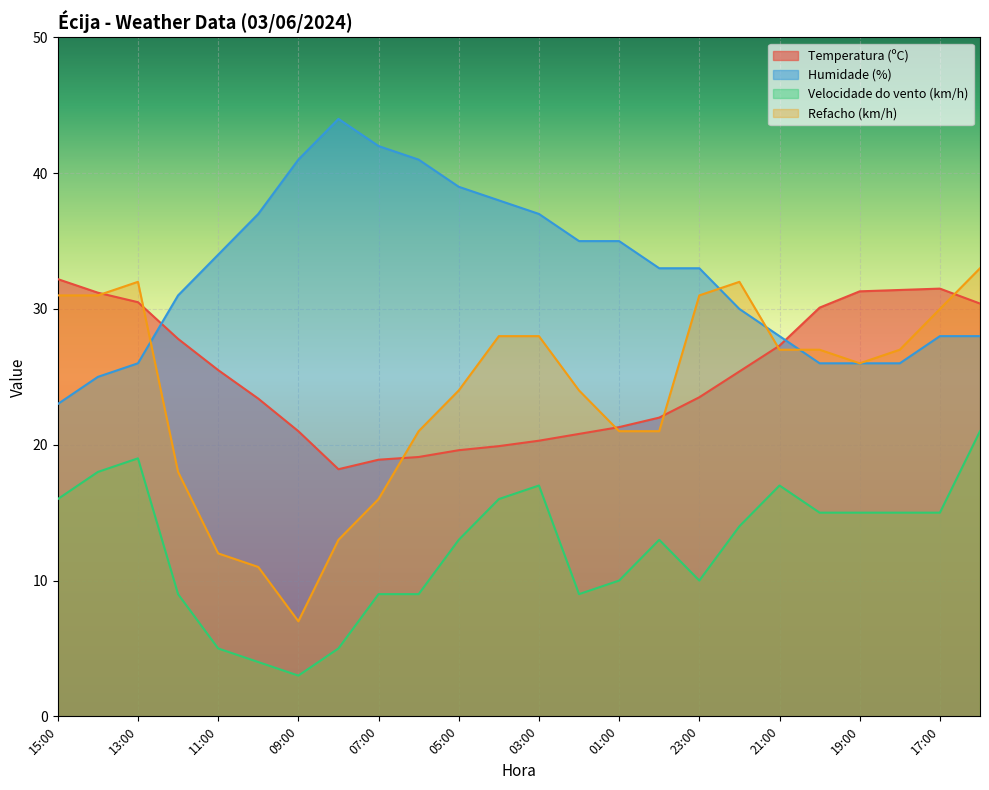

At which category is the sum across all series the highest?

16:00